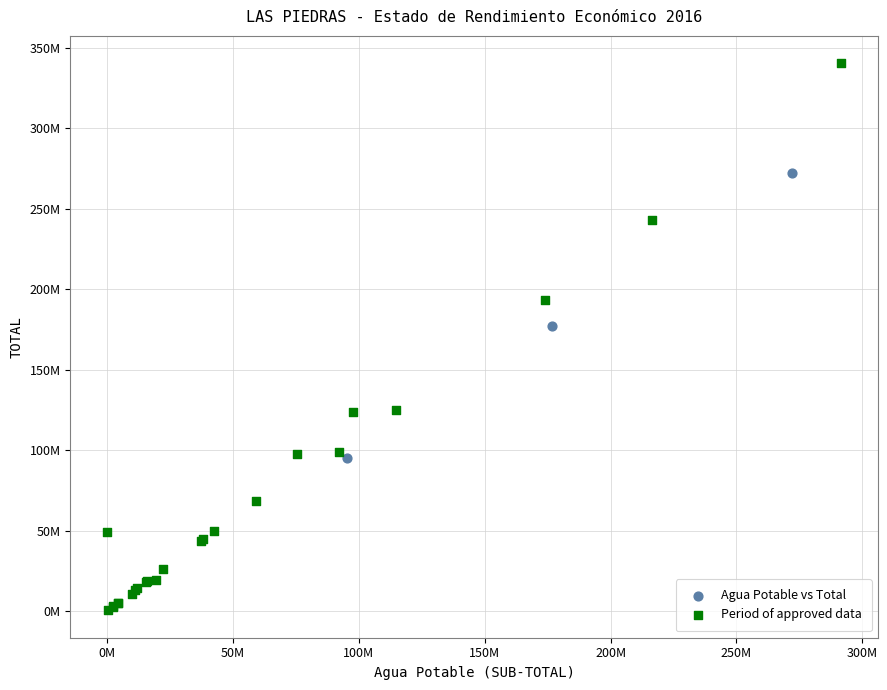

What are all the series names shown in the legend?

Agua Potable vs Total, Period of approved data